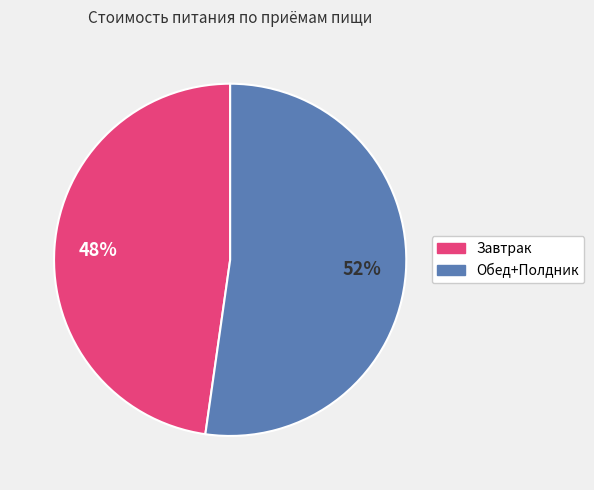

What percentage is the Обед+Полдник slice, to the nearest percent?

52%